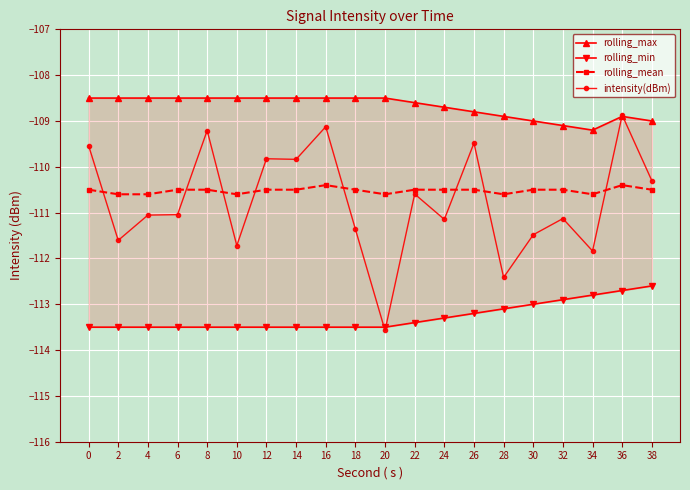

What is the sum of the rolling_mean values at 24 and 10?

-221.1